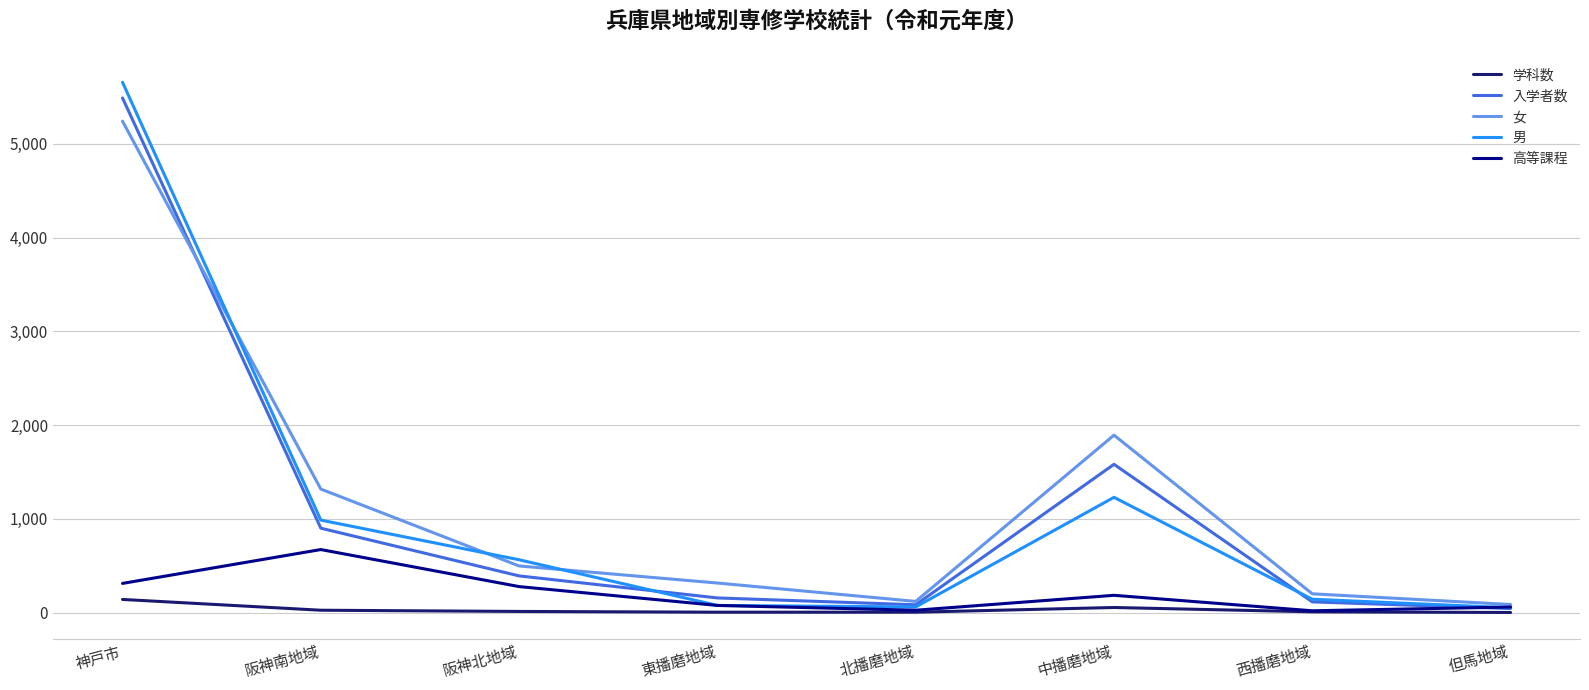

The value of 入学者数 at 阪神北地域 is 180. True or false?

False